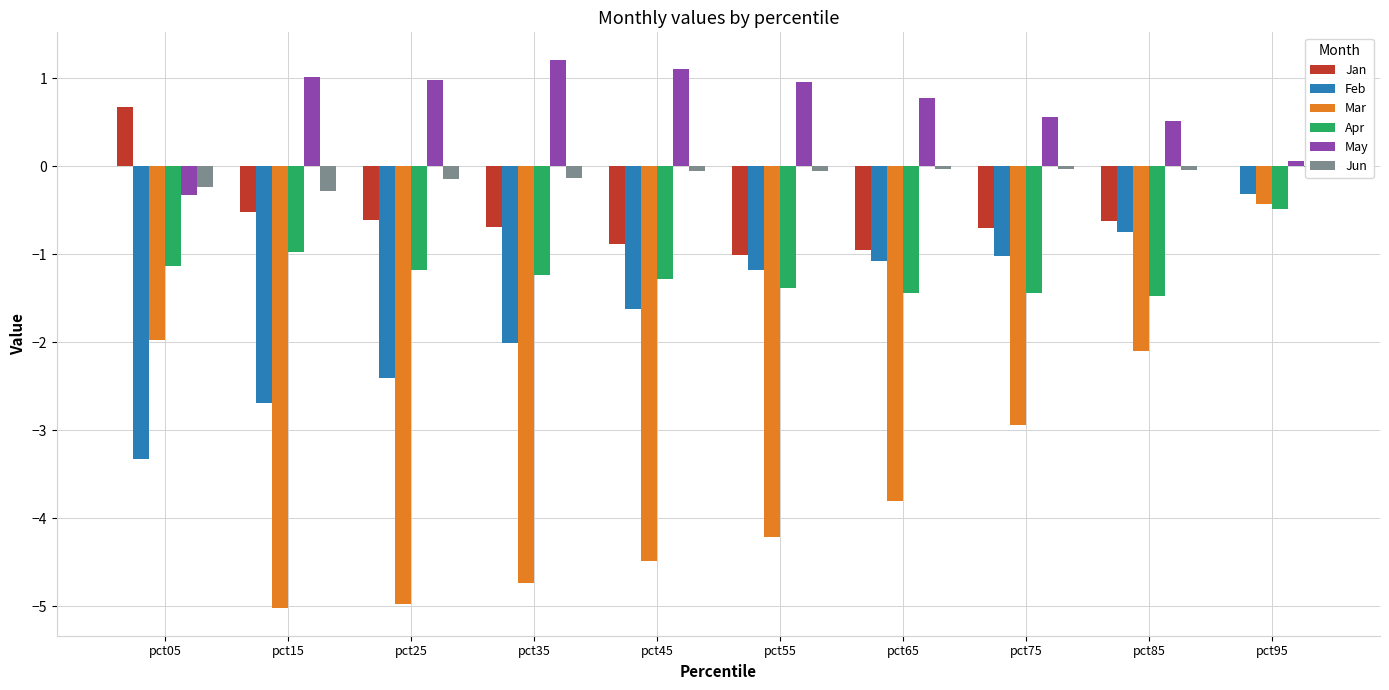

What are all the series names shown in the legend?

Jan, Feb, Mar, Apr, May, Jun